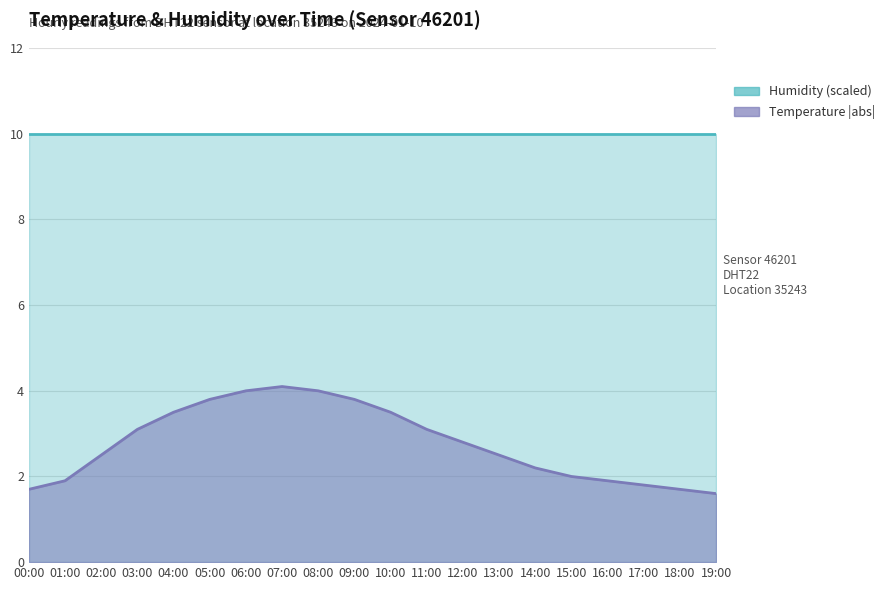

Between 14:00 and 15:00, which series saw the biggest shift?

Temperature (abs) line